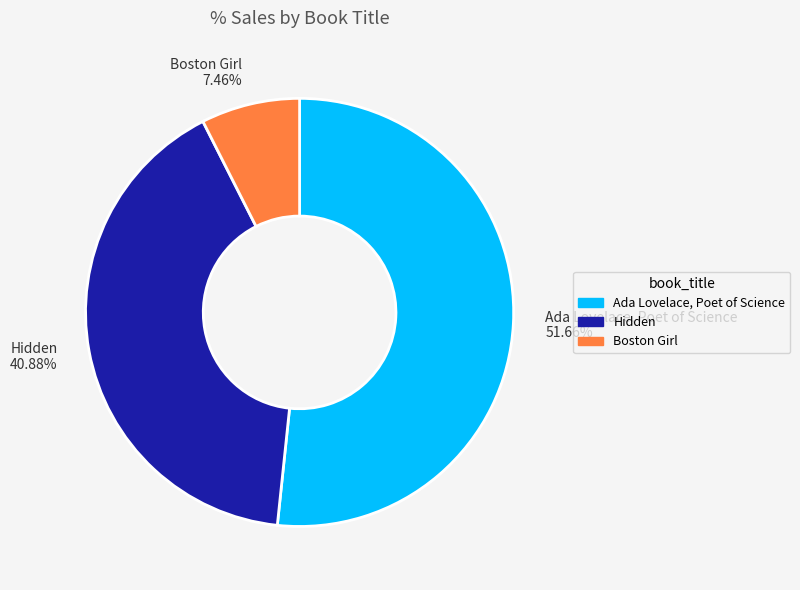

Rank the categories by value from highest to lowest.

Ada Lovelace, Poet of Science, Hidden, Boston Girl